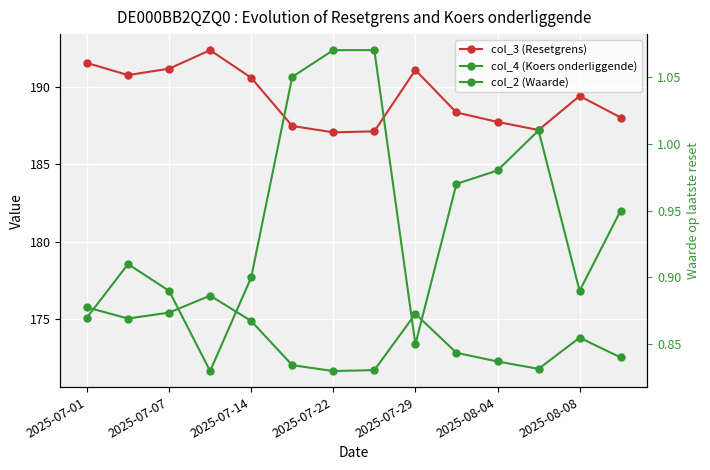

How many interior local peaks does the col_2 (Waarde) series have?

2